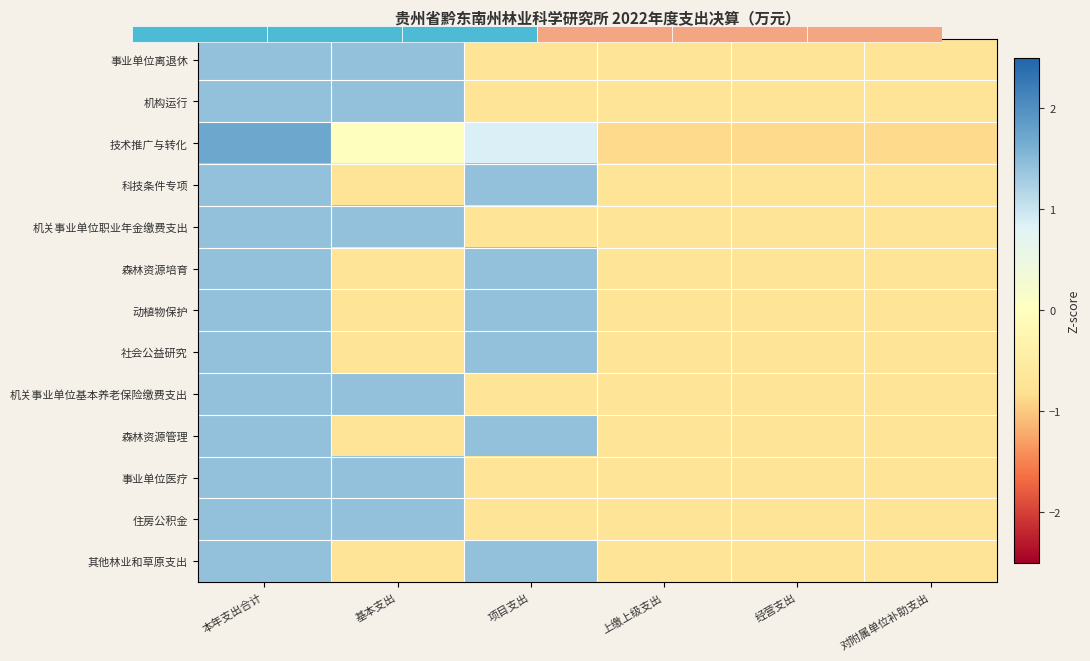

Which has a higher value, 经营支出 or 基本支出?

基本支出